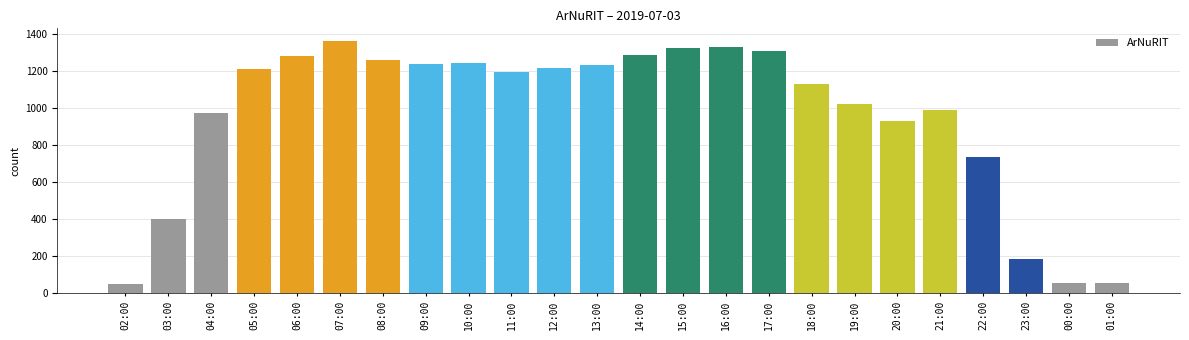

How many bars are there in total?

24